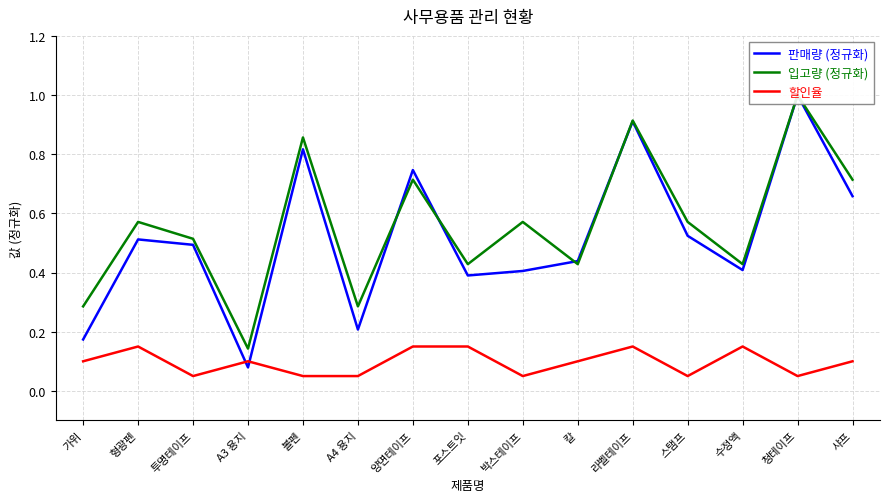

Is it true that 판매량 (정규화) equals 0.1 at A3 용지?

False